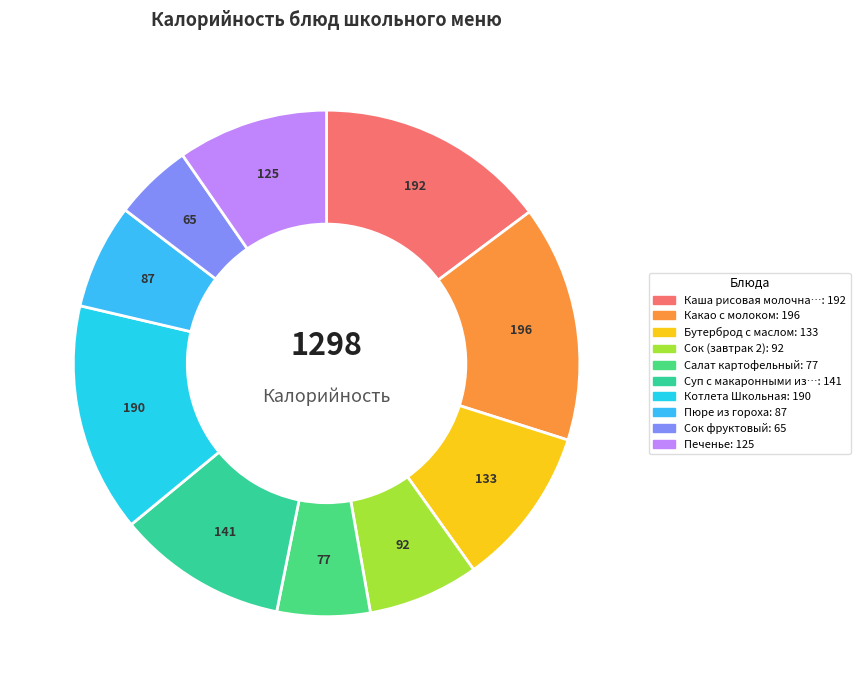

Is there a majority slice in this chart?

No